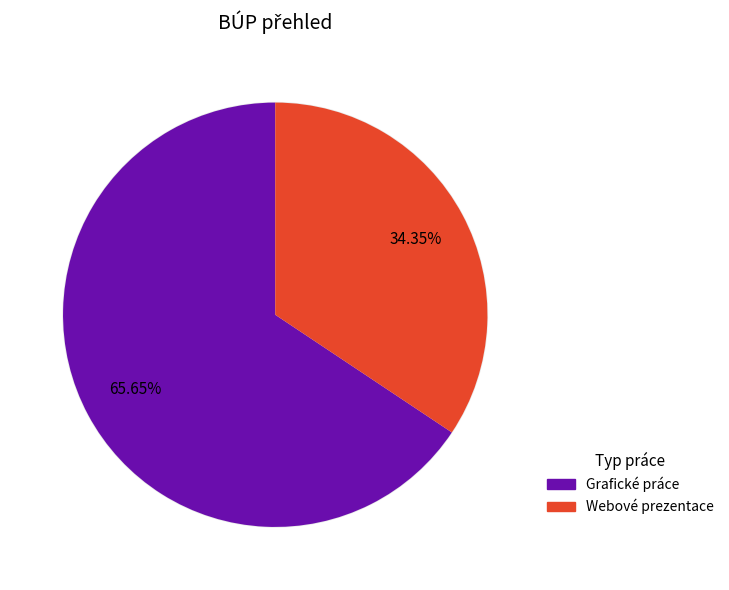

The Grafické práce slice represents 66% of the pie. True or false?

True